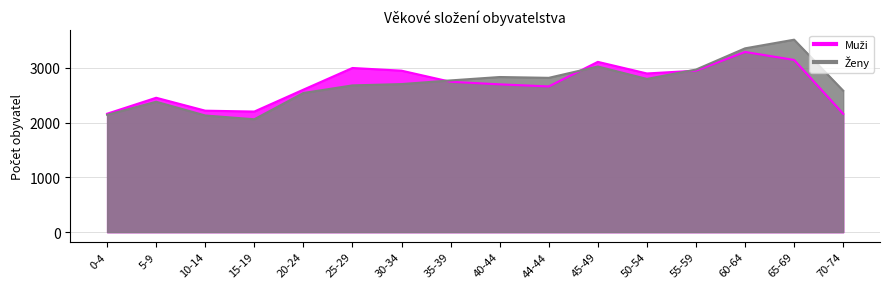

At which category does Muži reach its first local valley?

15-19